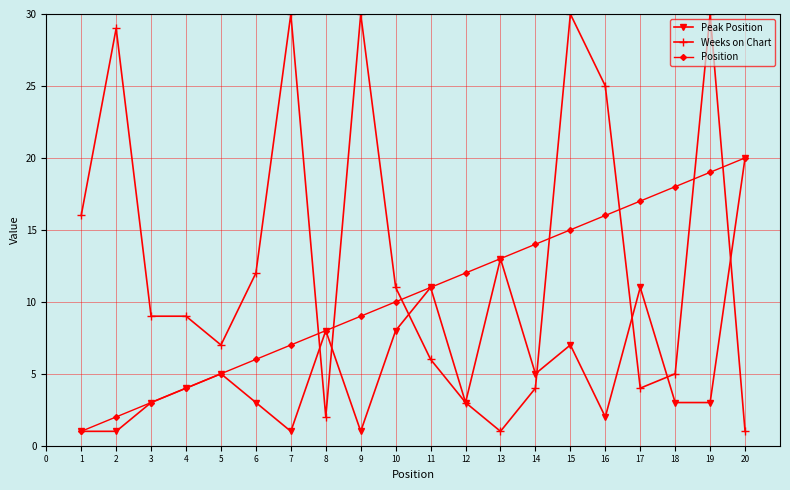

True or false: Weeks on Chart and Position intersect in this chart.

True